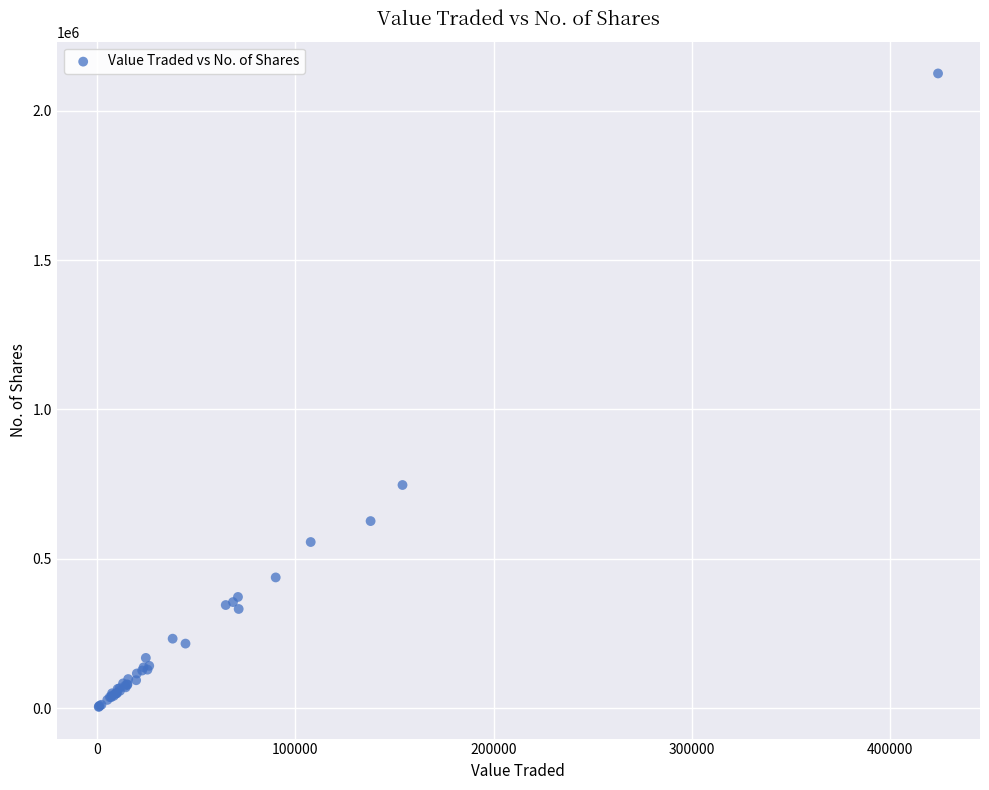

What Y value in the scatter plot is closest to 1064670?

747164